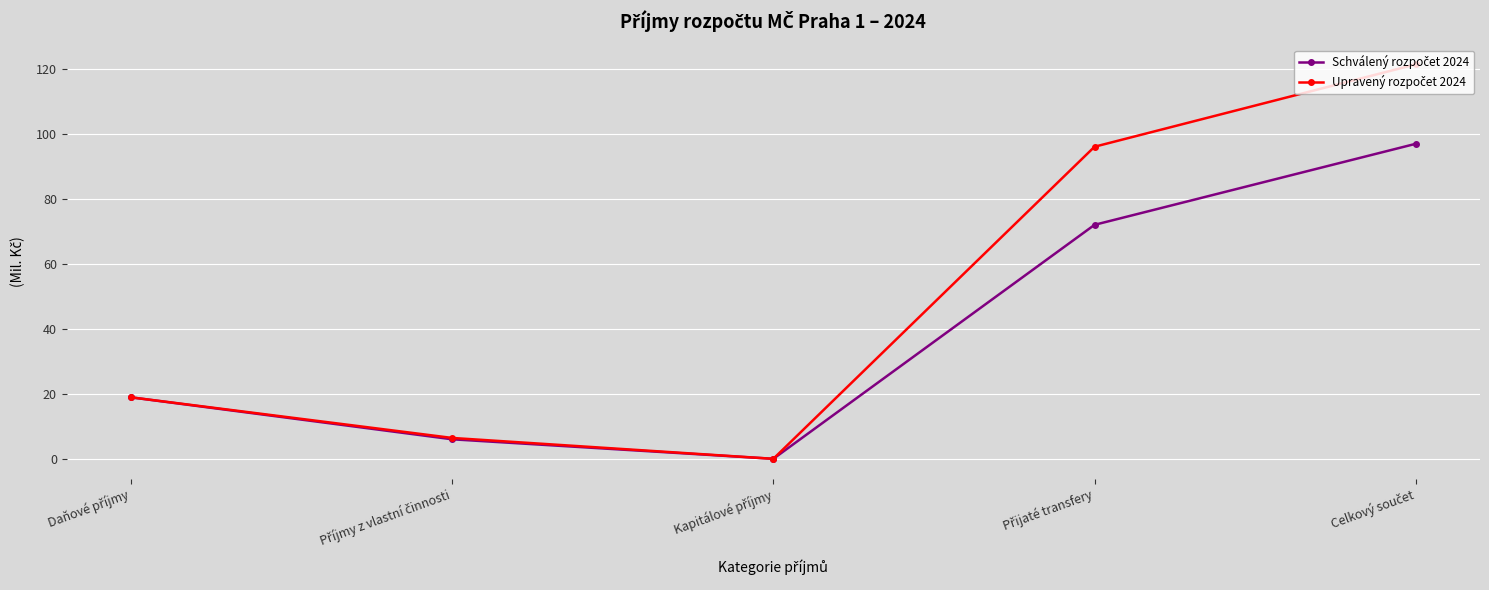

What is the maximum value shown in the chart?

121.6